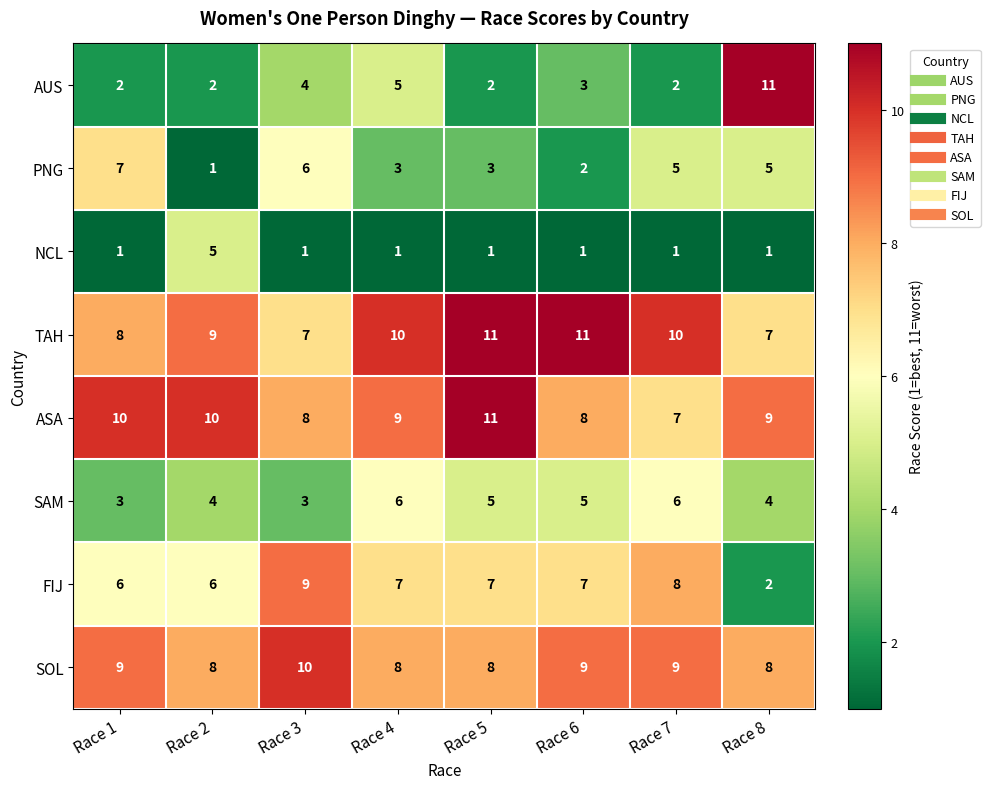

Which series has the widest spread of values?

AUS